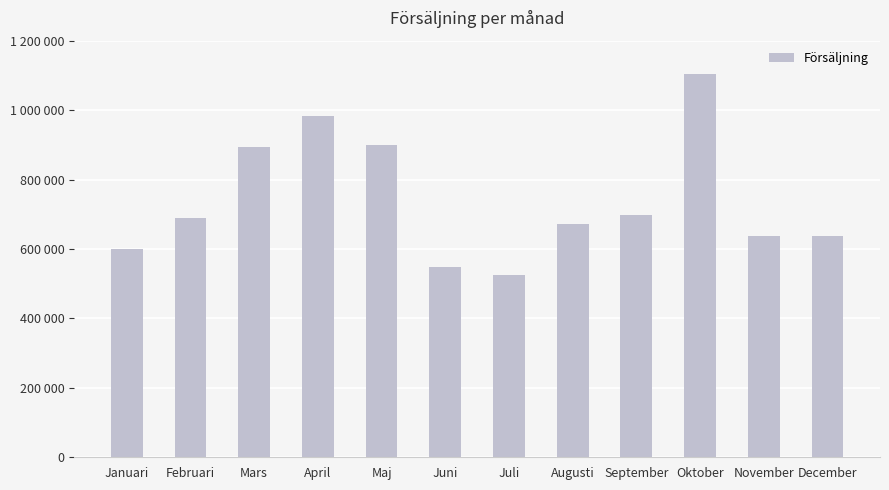

What is the sum of the values at December and Januari?

1237212